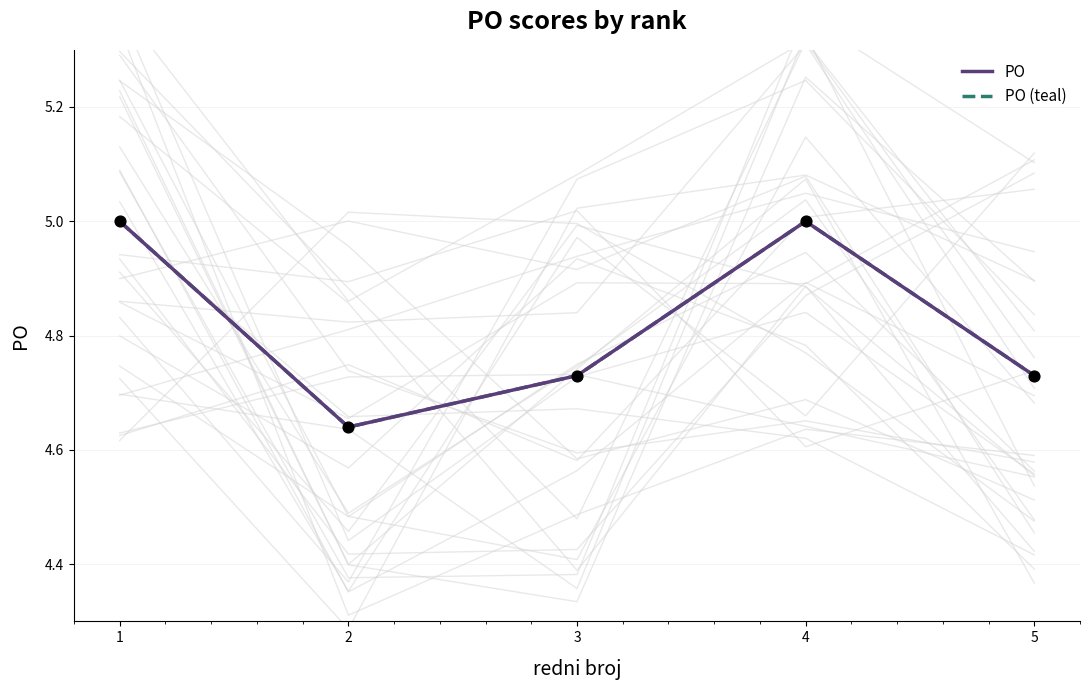

Which series has the largest total across all categories?

PO